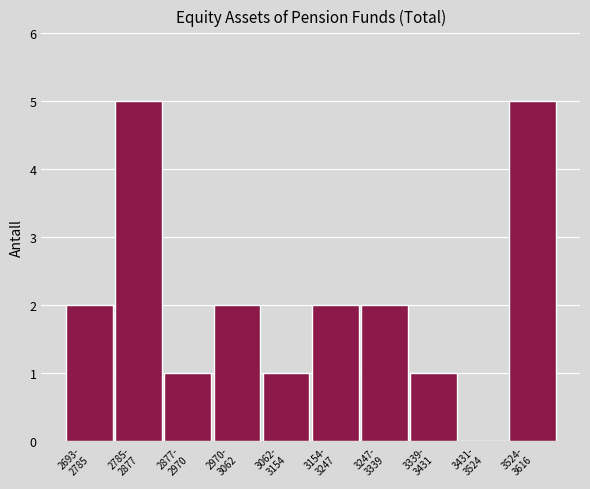

What is the maximum value shown in the chart?

5